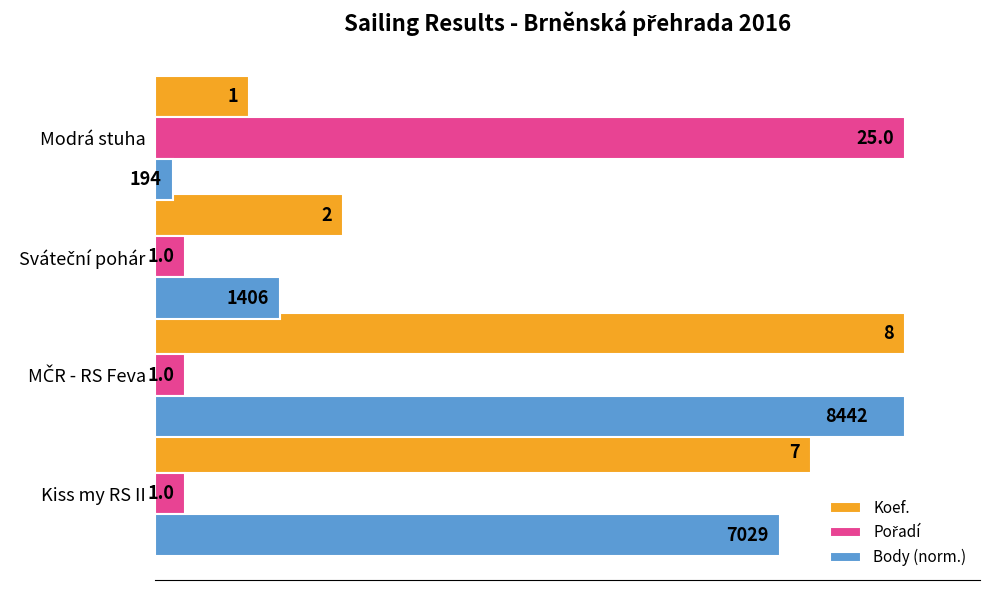

List the series in order of their peak value, highest first.

Koef., Pořadí, Body (norm.)